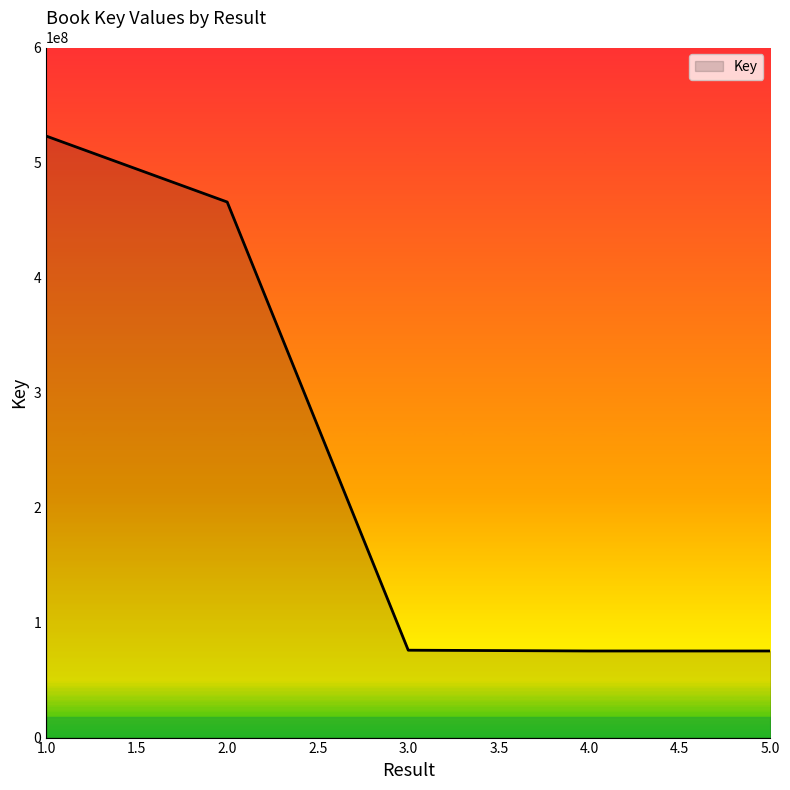

Between 2.0 and 3.0, which is larger?

2.0